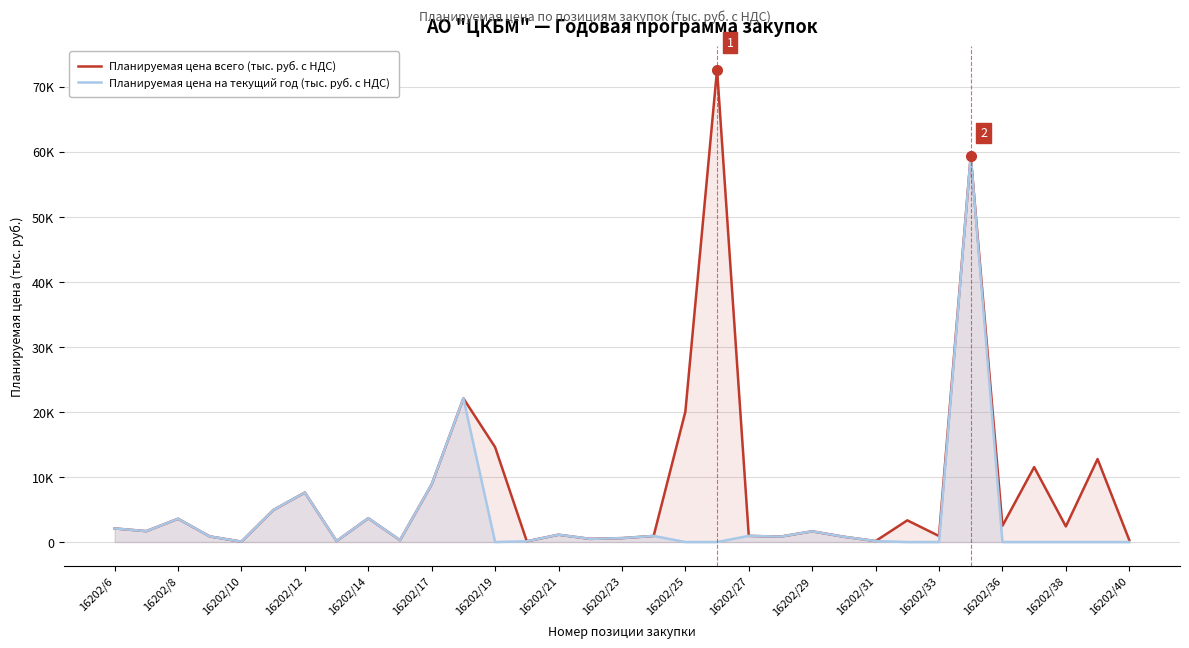

What are all the series names shown in the legend?

Планируемая цена всего (тыс. руб. с НДС), Планируемая цена на текущий год (тыс. руб. с НДС)